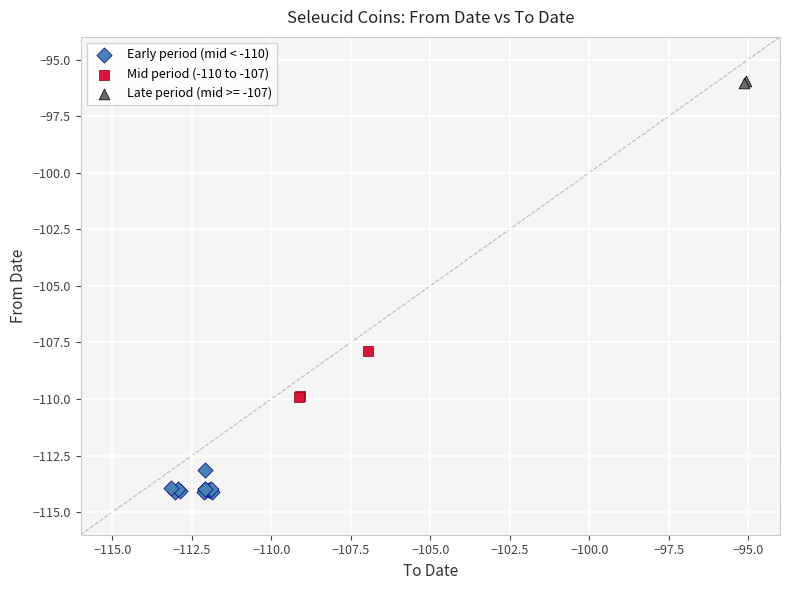

Which series reaches the minimum Y coordinate?

Early period (mid < -110)